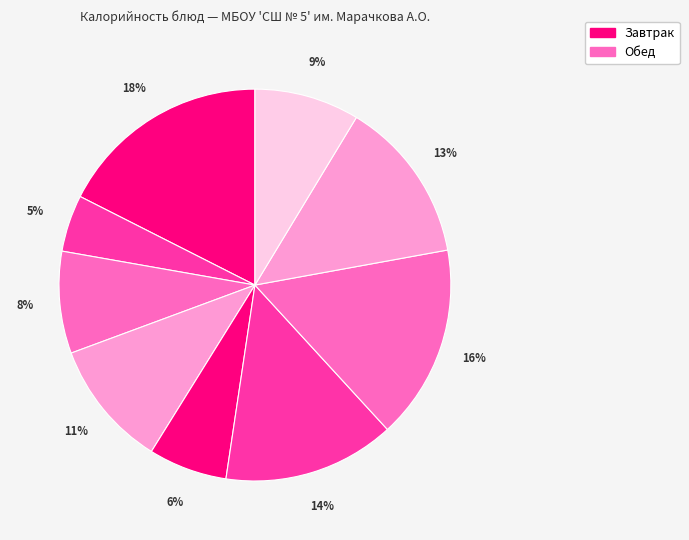

Is there a majority slice in this chart?

No